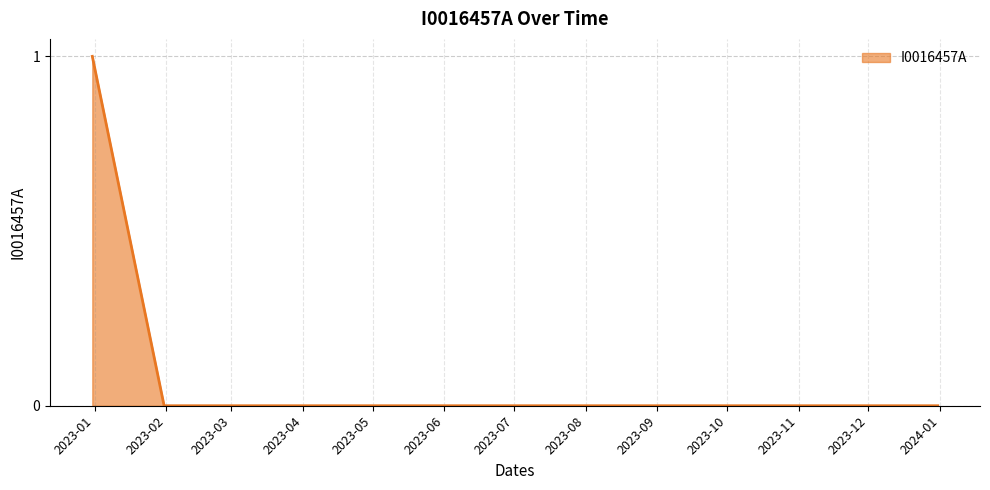

How many values are between 0 and 1?

13